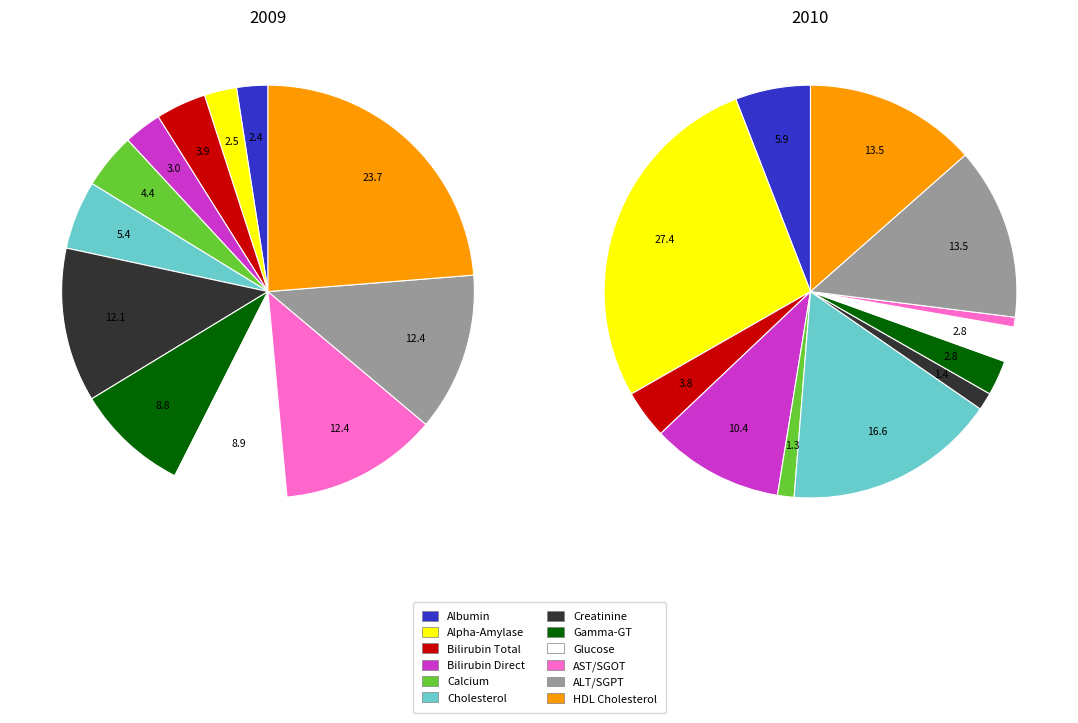

Rank the series by their maximum value, from highest to lowest.

2010, 2009